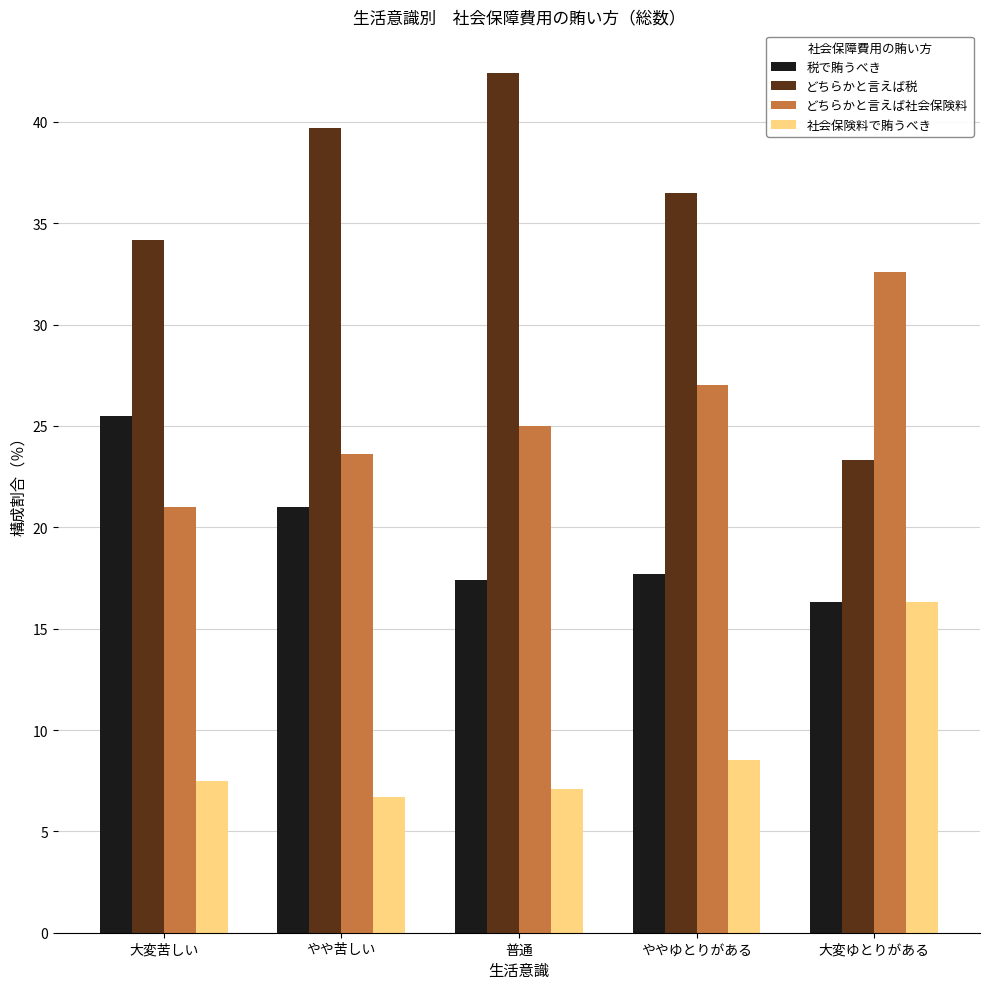

Rank the categories by 社会保険料で賄うべき value from lowest to highest.

やや苦しい, 普通, 大変苦しい, ややゆとりがある, 大変ゆとりがある